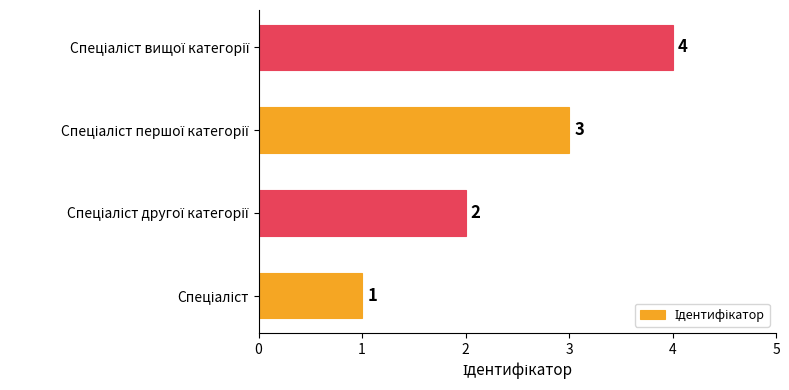

Count the values in the range 2 to 4.

3